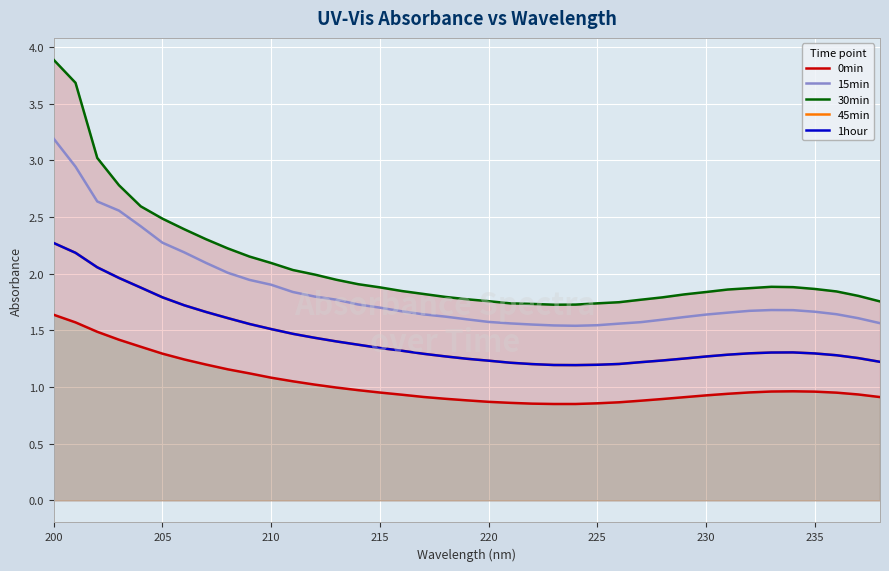

At how many categories does at least one series exceed 3?

3